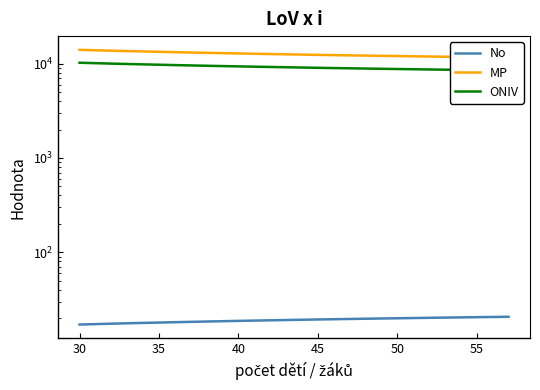

Count the number of data series in this chart.

3